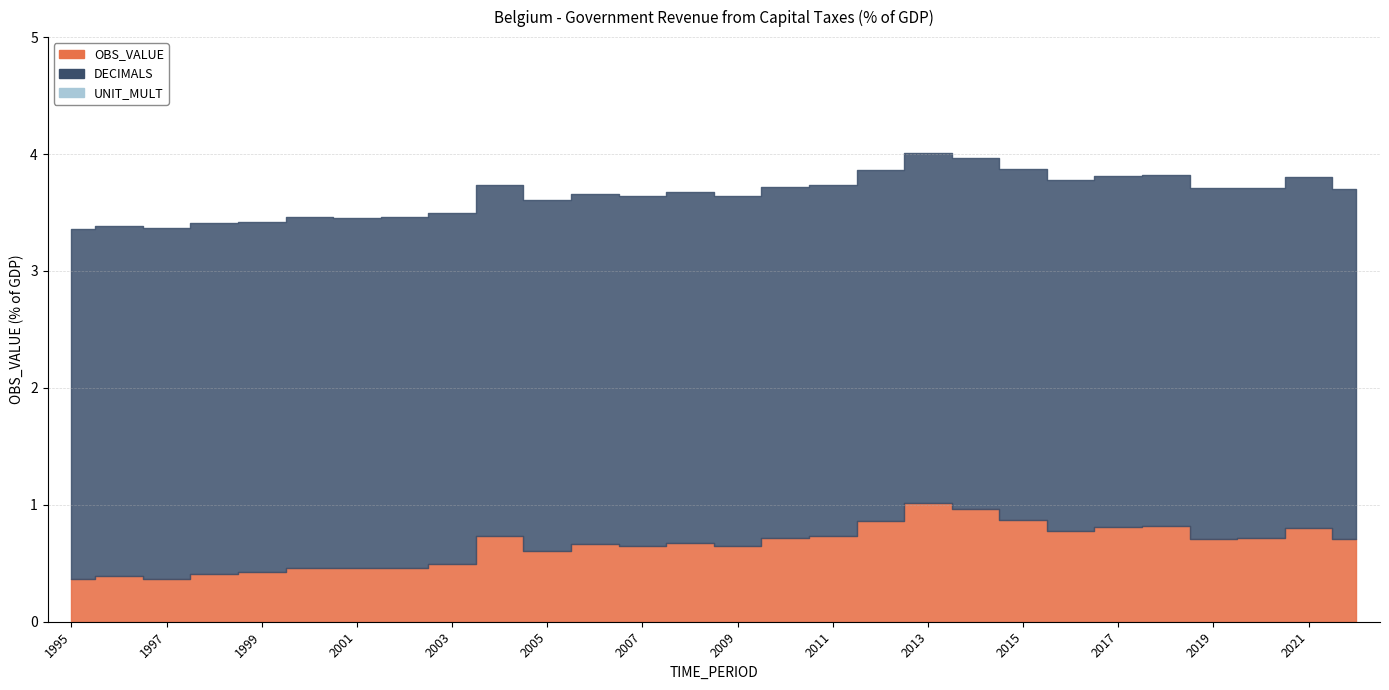

True or false: UNIT_MULT and DECIMALS cross at least once.

False